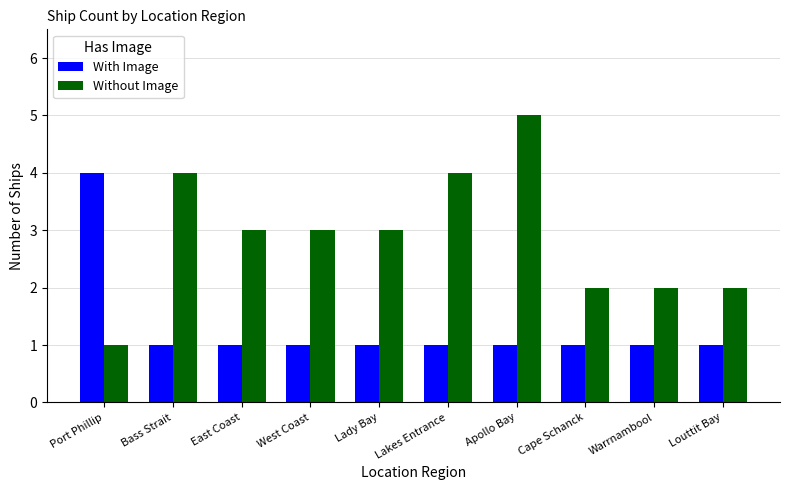

How many data points does each series have?

10